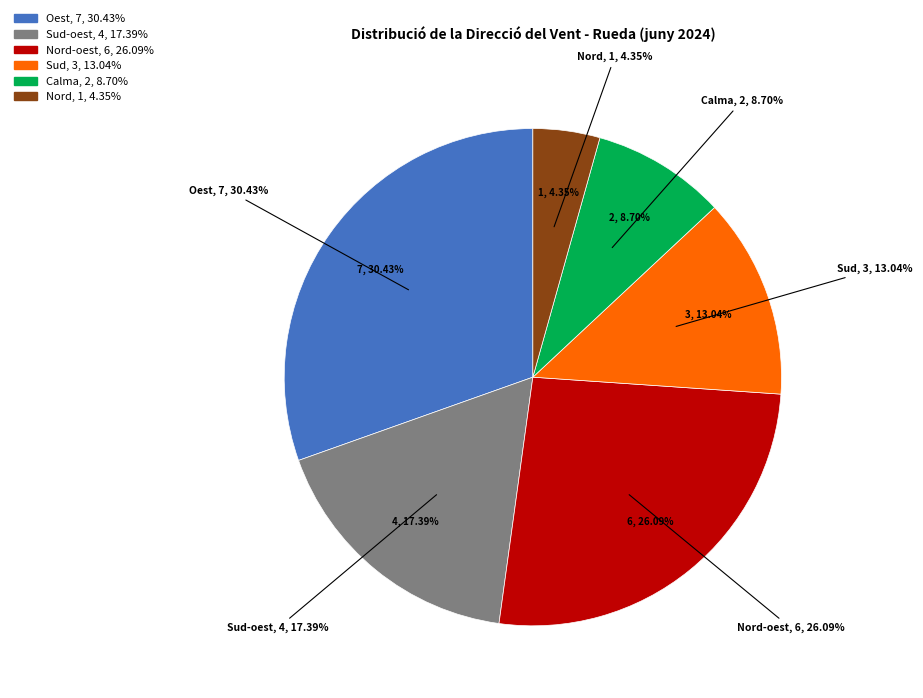

How many slices are in this pie chart?

6